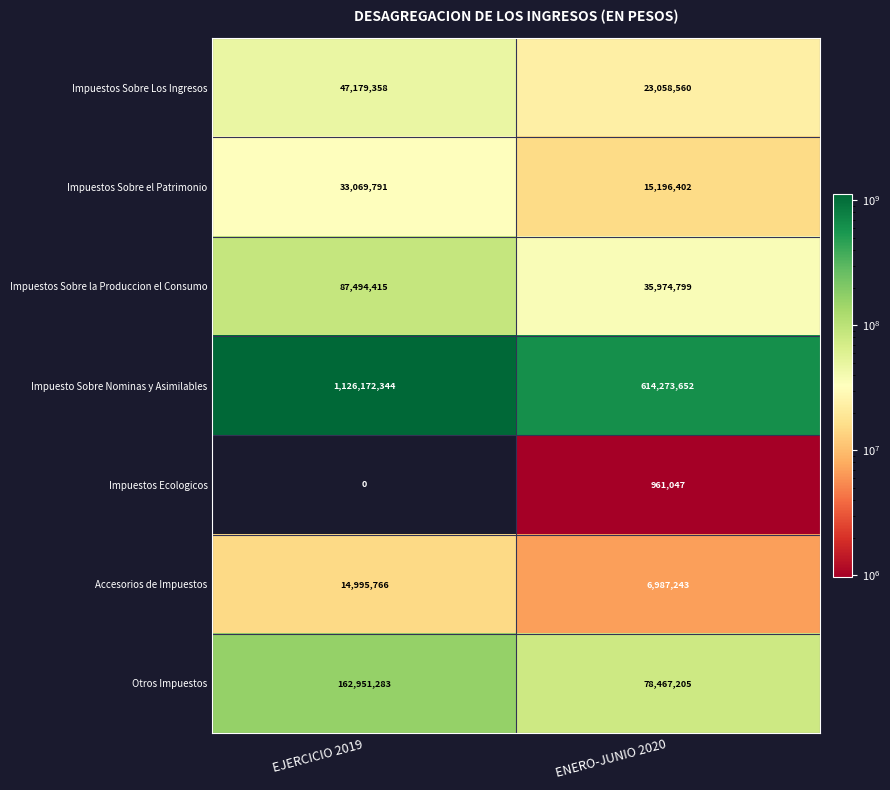

What is the sum of the Impuesto Sobre Nominas y Asimilables values at EJERCICIO 2019 and ENERO-JUNIO 2020?

1740445996